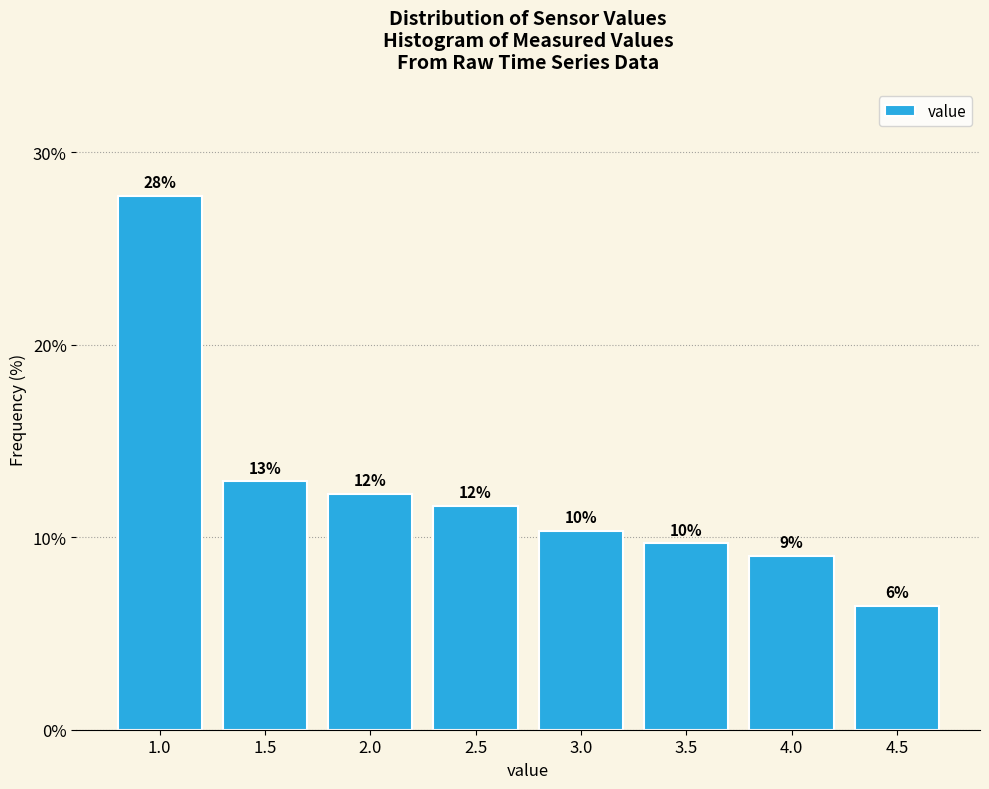

How many bars are there in total?

8